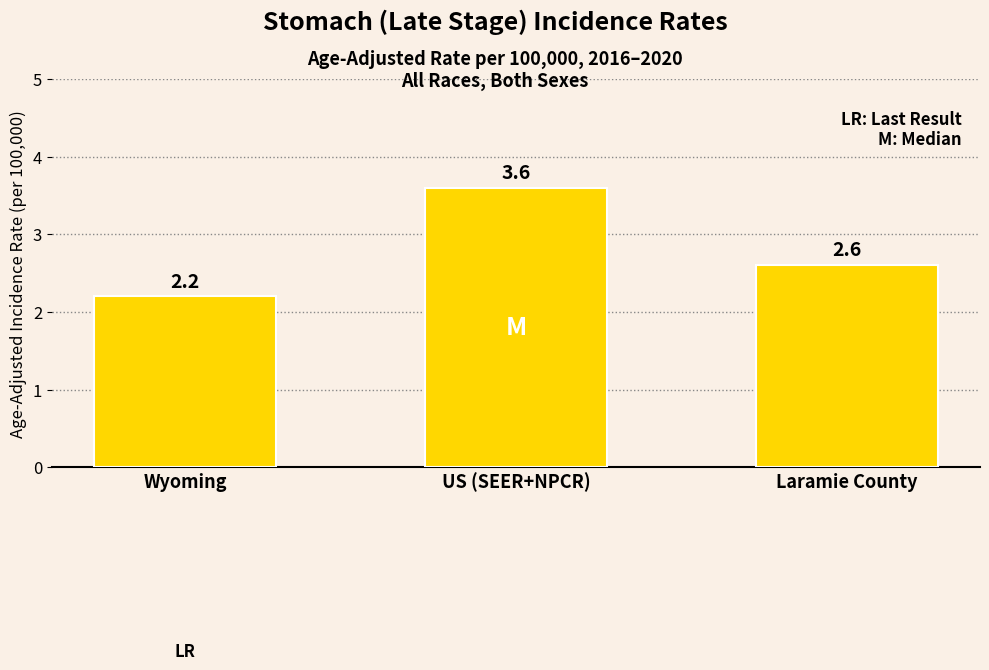

Reading left to right, extract all data points from this chart.

Wyoming=2.2	US (SEER+NPCR)=3.6	Laramie County=2.6